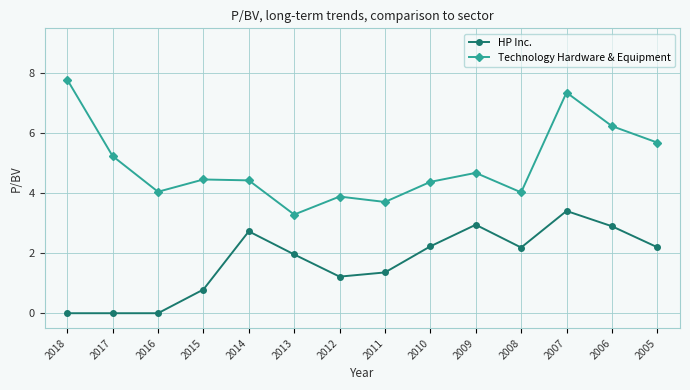

Rank the series by their maximum value, from lowest to highest.

HP Inc., Technology Hardware & Equipment